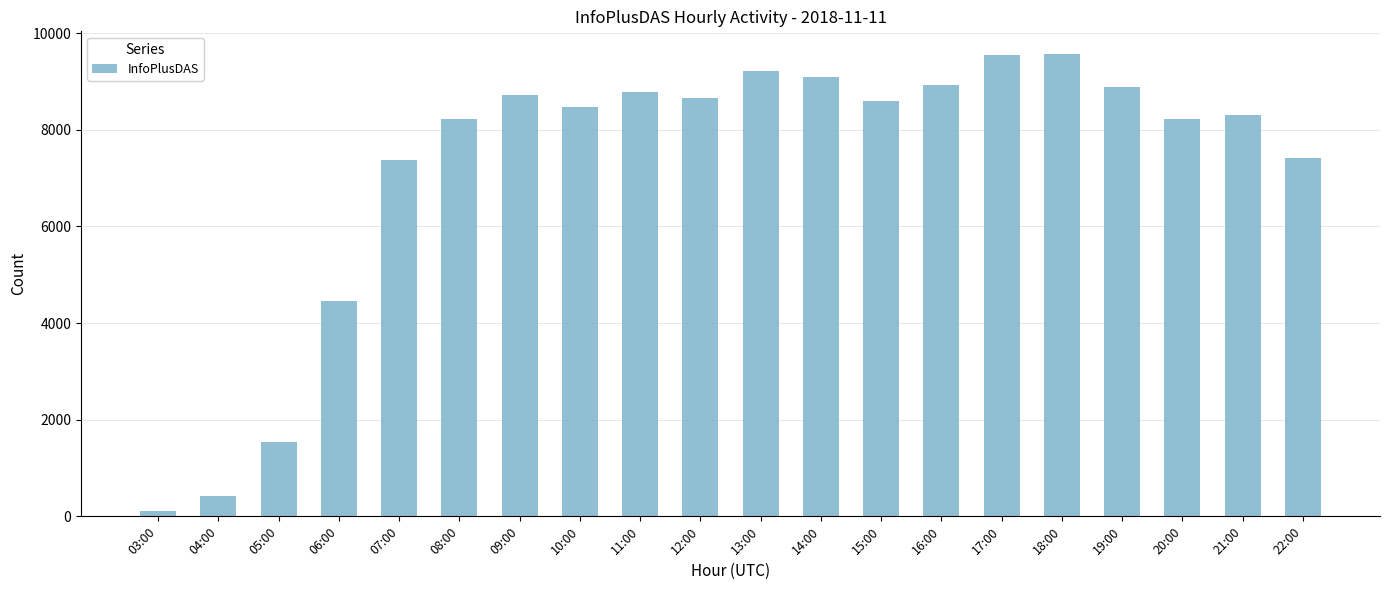

What is the value of the 10th bar from the left?

8660